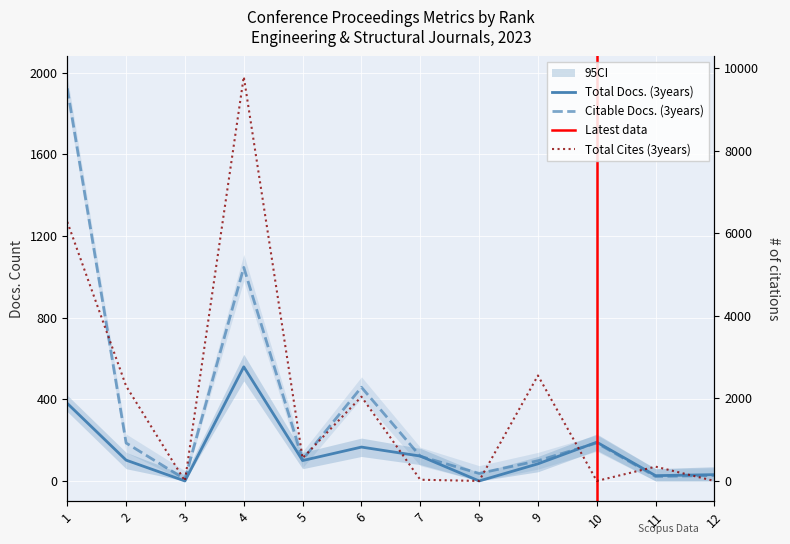

Which series has the largest total across all categories?

Total Cites (3years)